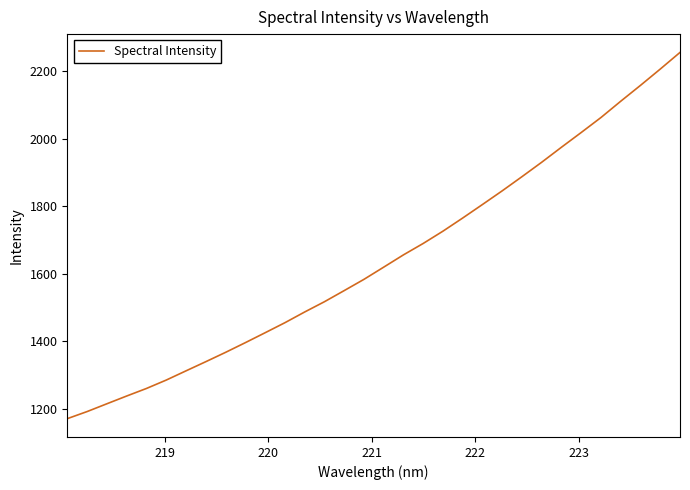

What is the maximum value shown in the chart?

2256.3